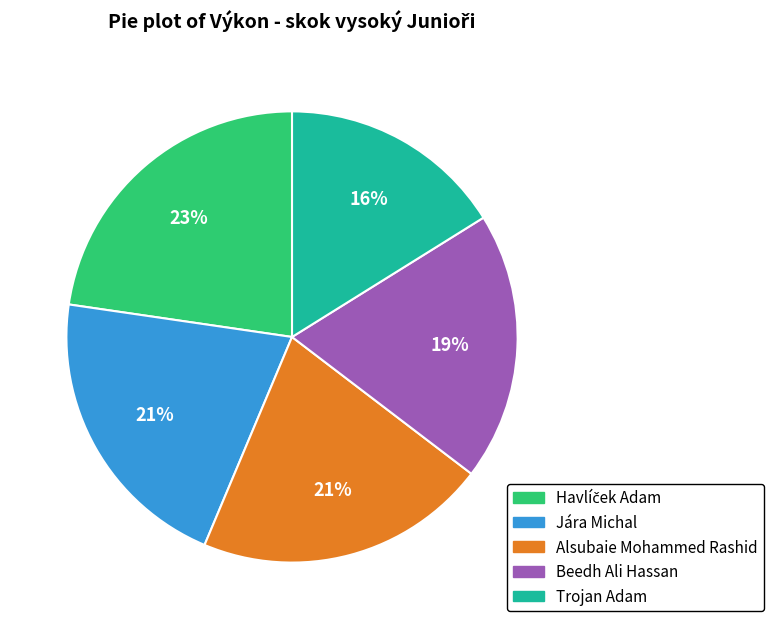

What is the ratio of the value at Beedh Ali Hassan to the value at Alsubaie Mohammed Rashid?

0.9